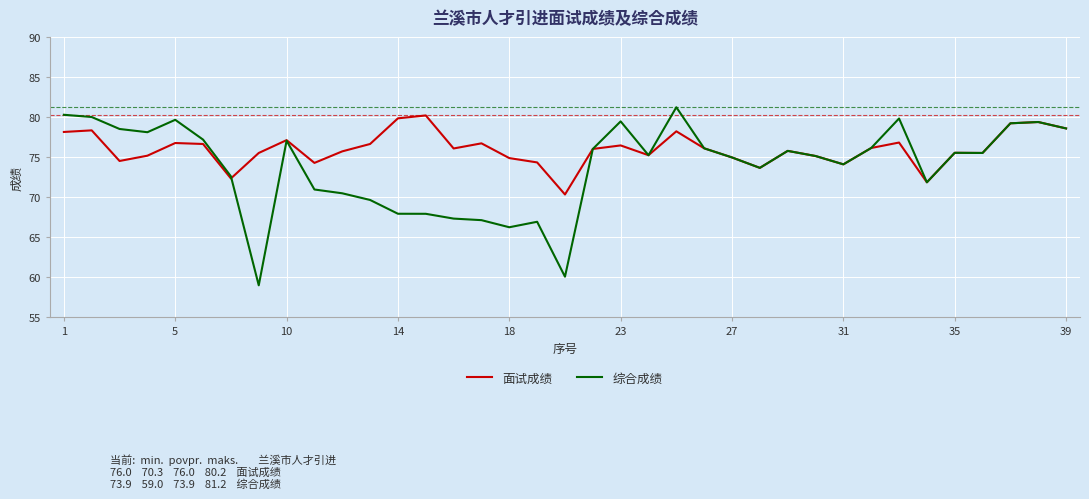

Which series has the largest range (max minus min)?

综合成绩